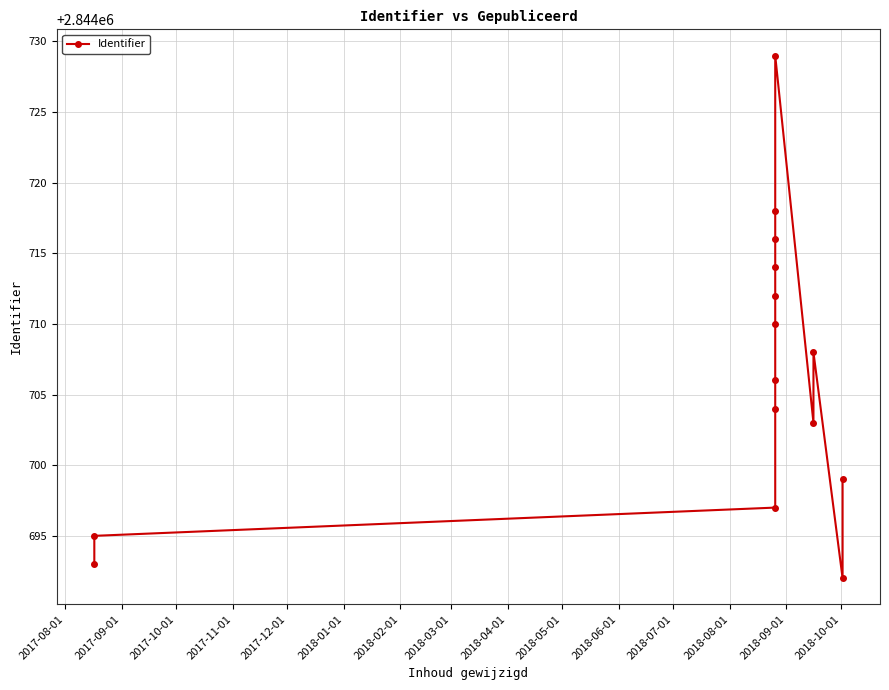

What is the greatest value displayed?

2844729